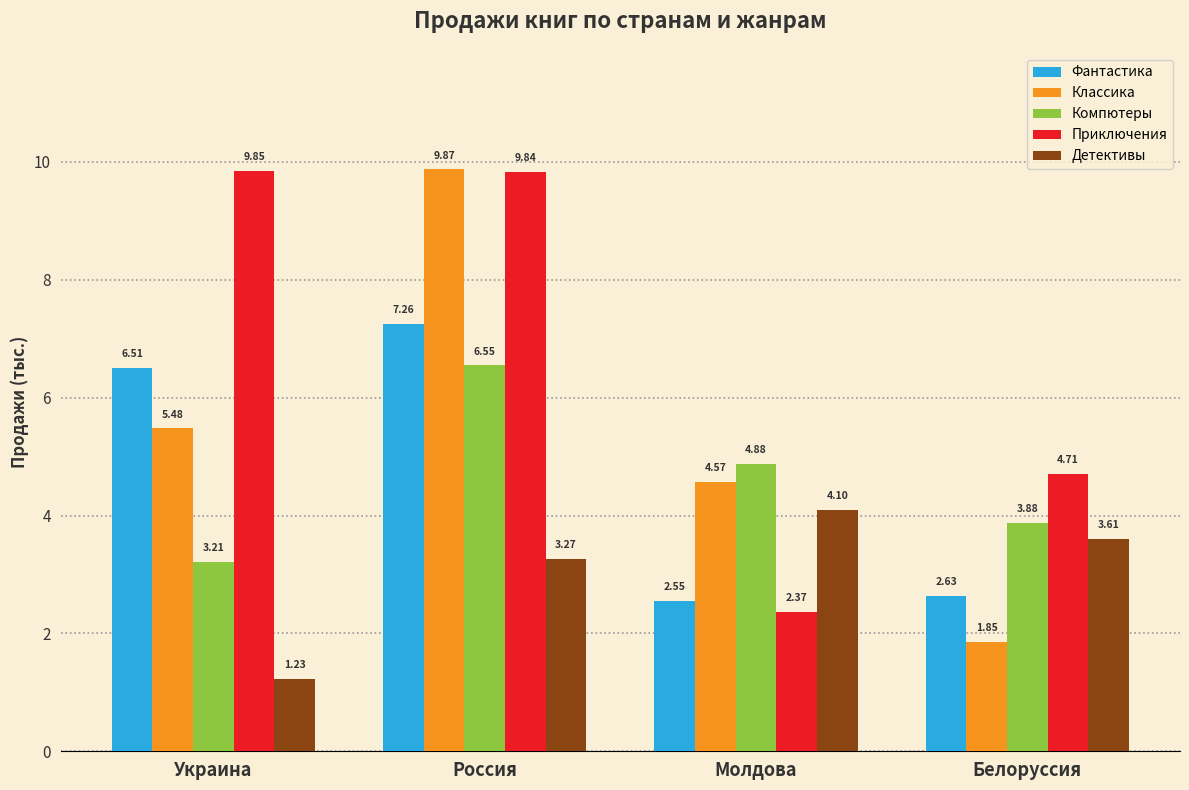

List the labels in order of Детективы value, smallest first.

Украина, Россия, Белоруссия, Молдова